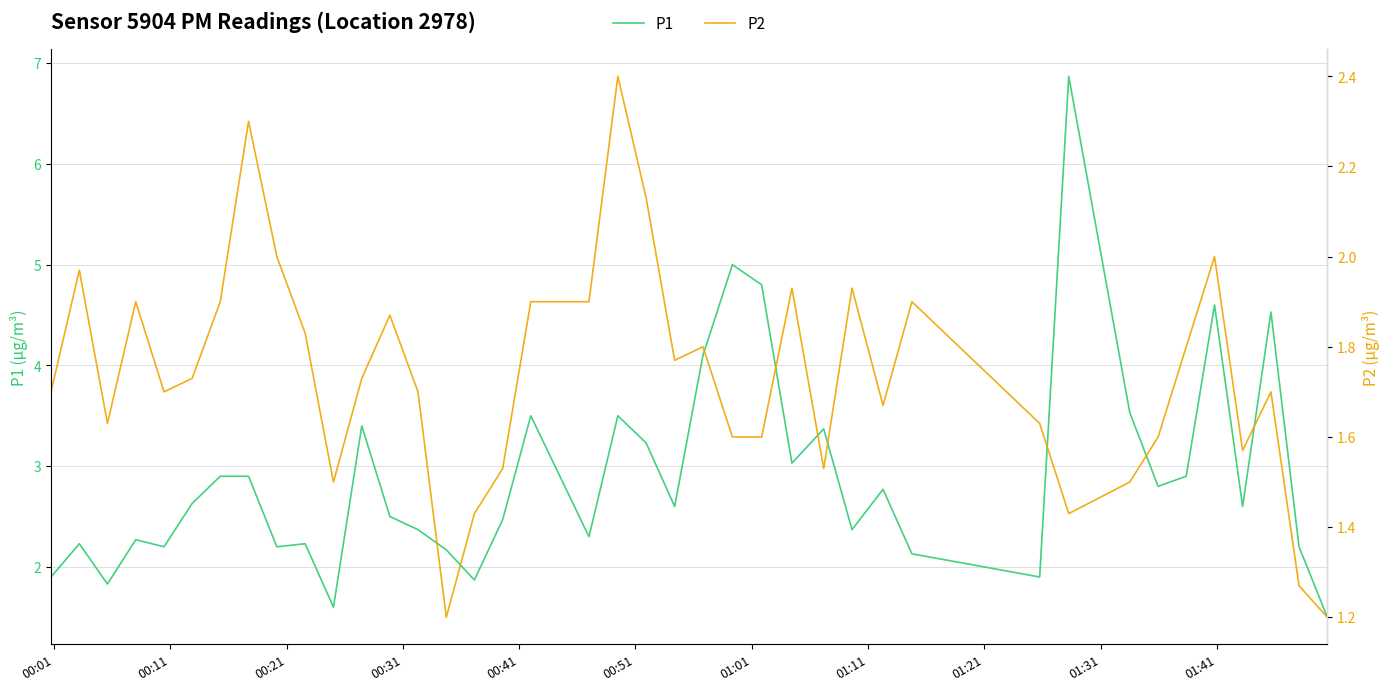

What is the maximum value for P1?

6.9